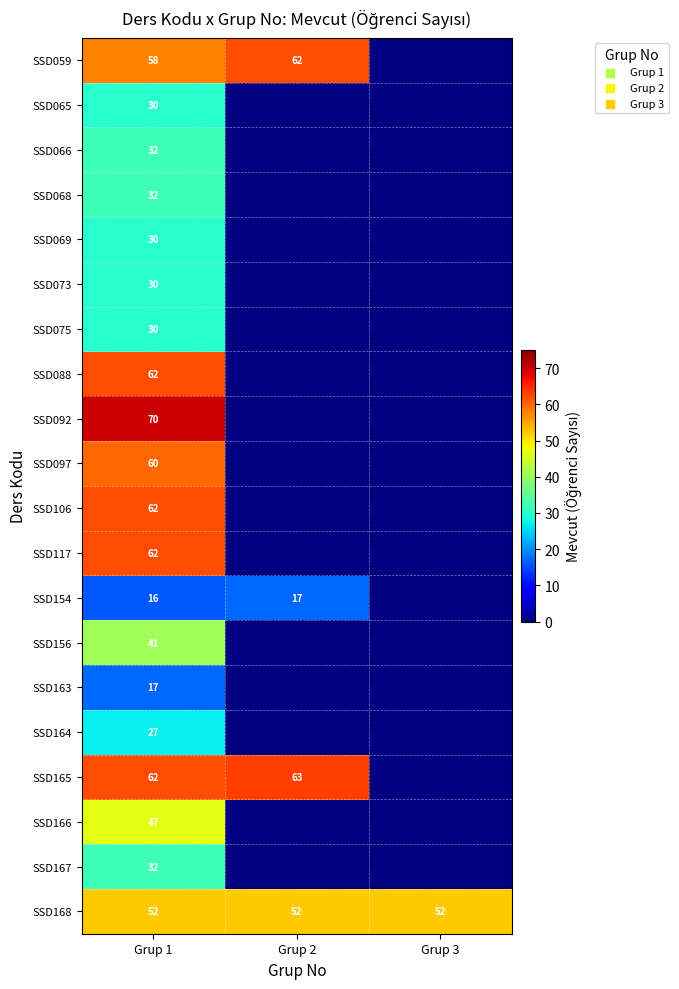

What is the smallest value displayed?

16.0